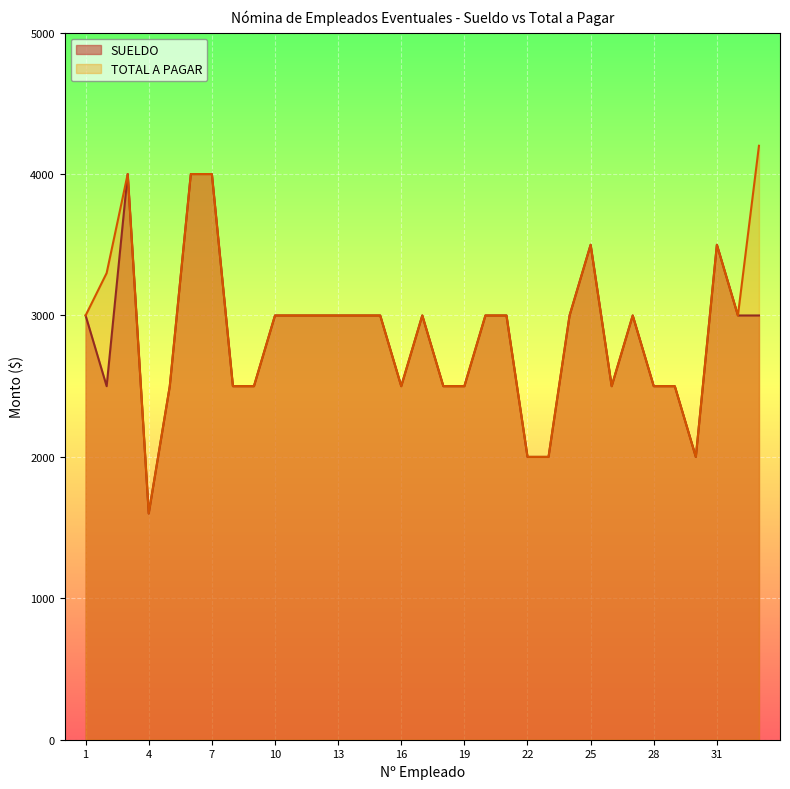

Reading left to right, transcribe all the data shown in this chart.

SUELDO: 3000	2500	4000	1600	2500	4000	4000	2500	2500	3000	3000	3000	3000	3000	3000	2500	3000	2500	2500	3000	3000	2000	2000	3000	3500	2500	3000	2500	2500	2000	3500	3000	3000
TOTAL A PAGAR: 3000	3300	4000	1600	2500	4000	4000	2500	2500	3000	3000	3000	3000	3000	3000	2500	3000	2500	2500	3000	3000	2000	2000	3000	3500	2500	3000	2500	2500	2000	3500	3000	4200